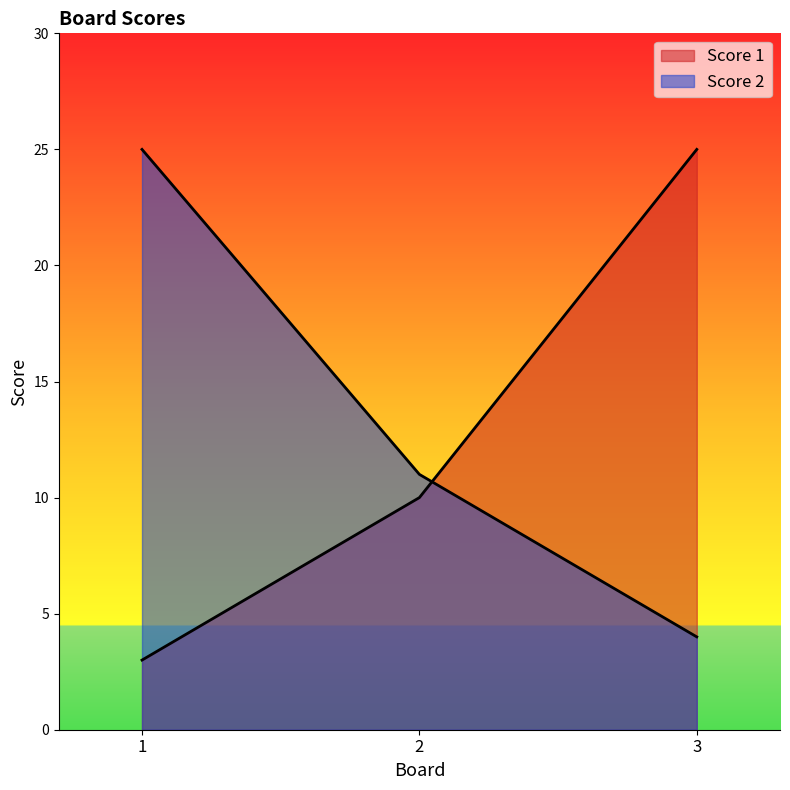

What are all the series names shown in the legend?

Score 1, Score 2